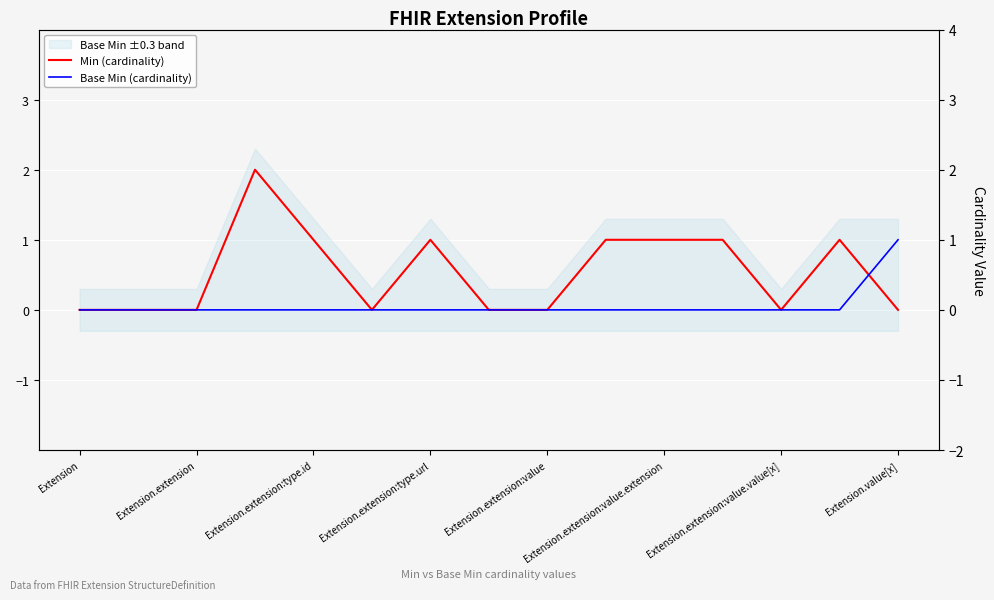

Which series has the largest total across all categories?

Min (cardinality)